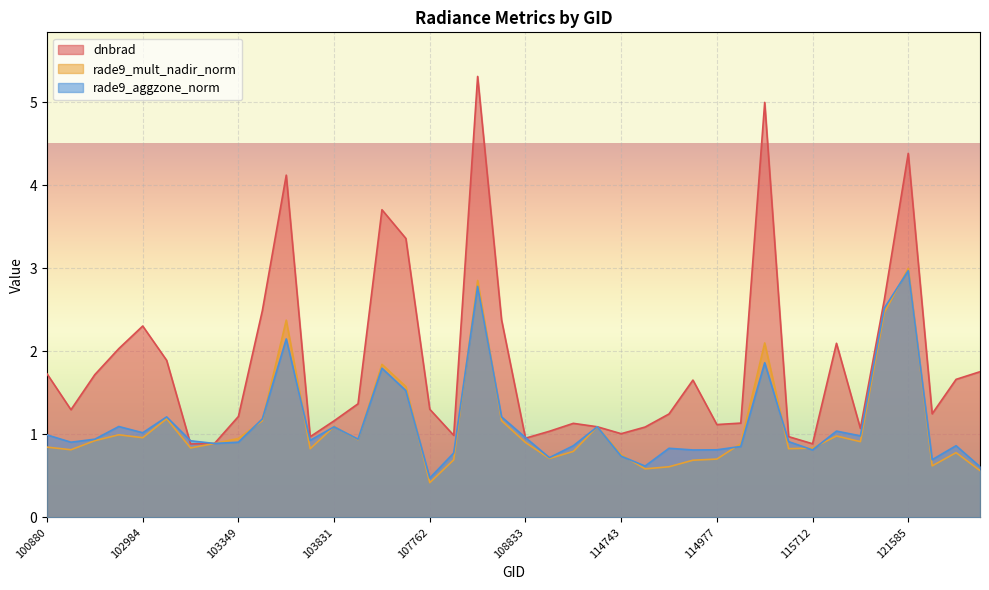

The value of rade9_mult_nadir_norm at 121762 is 0.3. True or false?

False